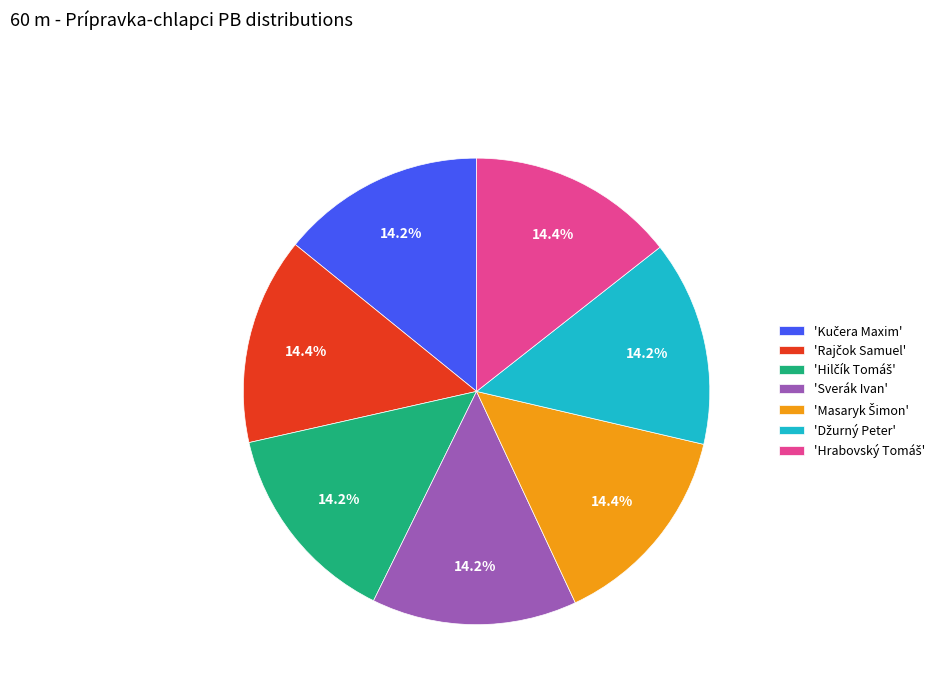

Is there any slice that represents more than half of the pie?

No